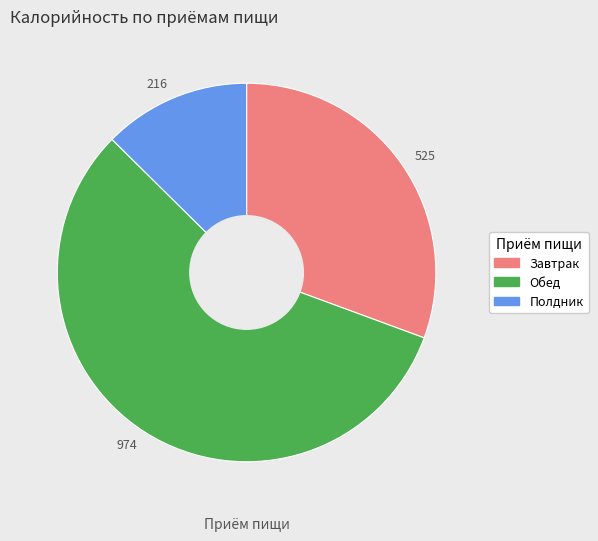

Which category accounts for the majority?

974